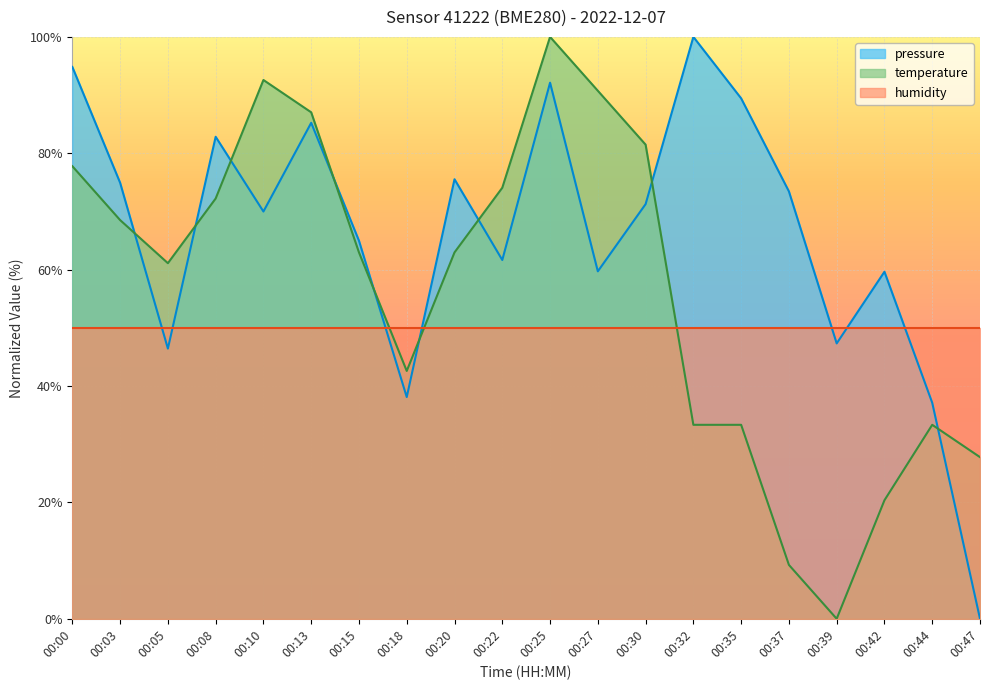

Rank the series at 00:03 from highest to lowest value.

pressure, temperature, humidity